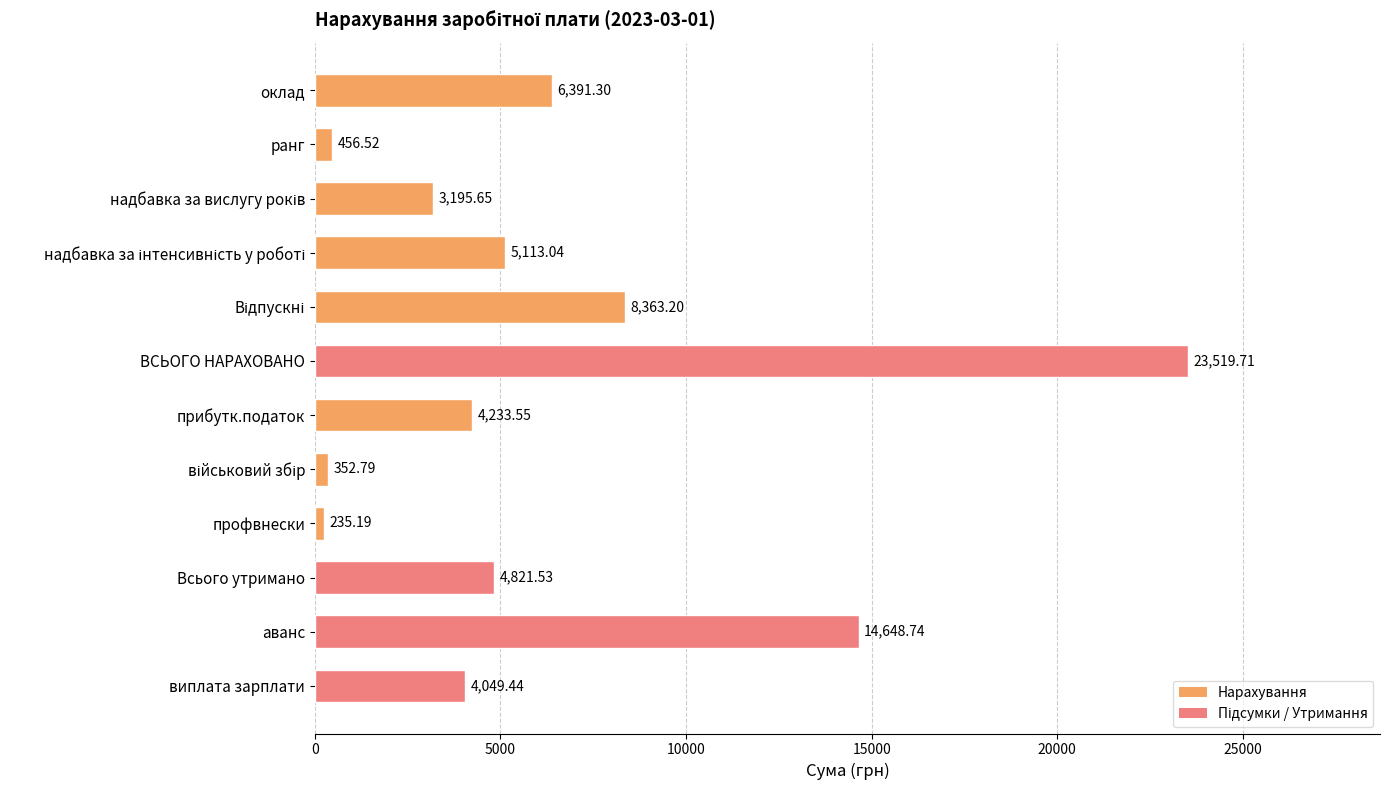

At which label is the value closest to 11877?

аванс